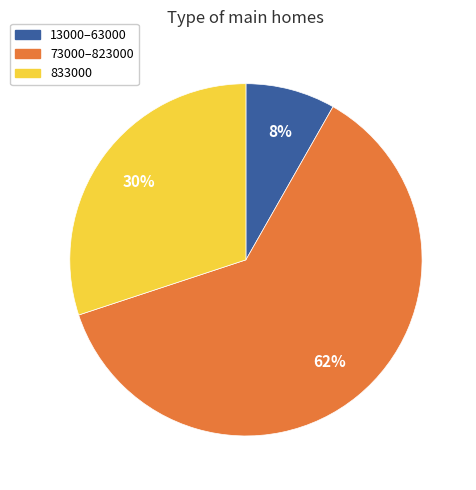

To the nearest percent, what is the average slice percentage?

33%